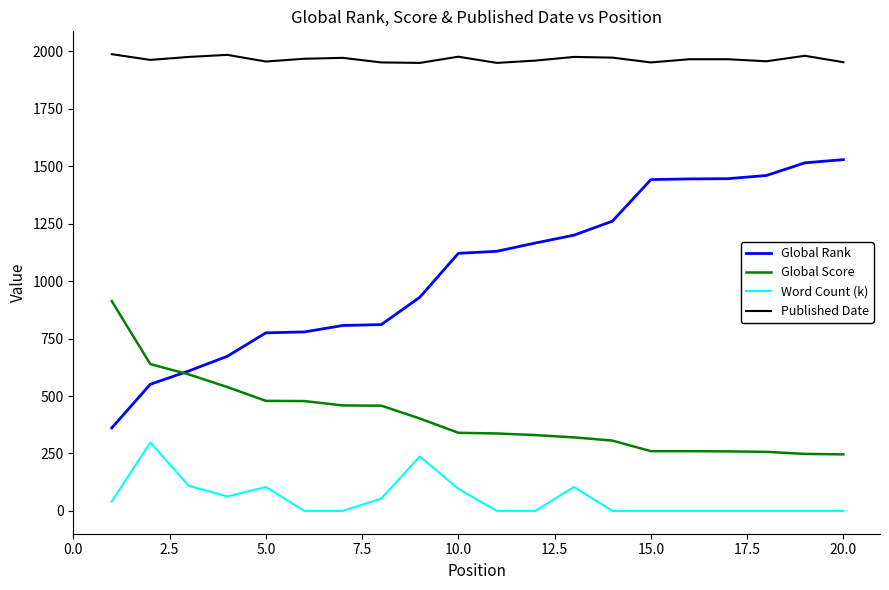

Which series has the widest spread of values?

Global Rank